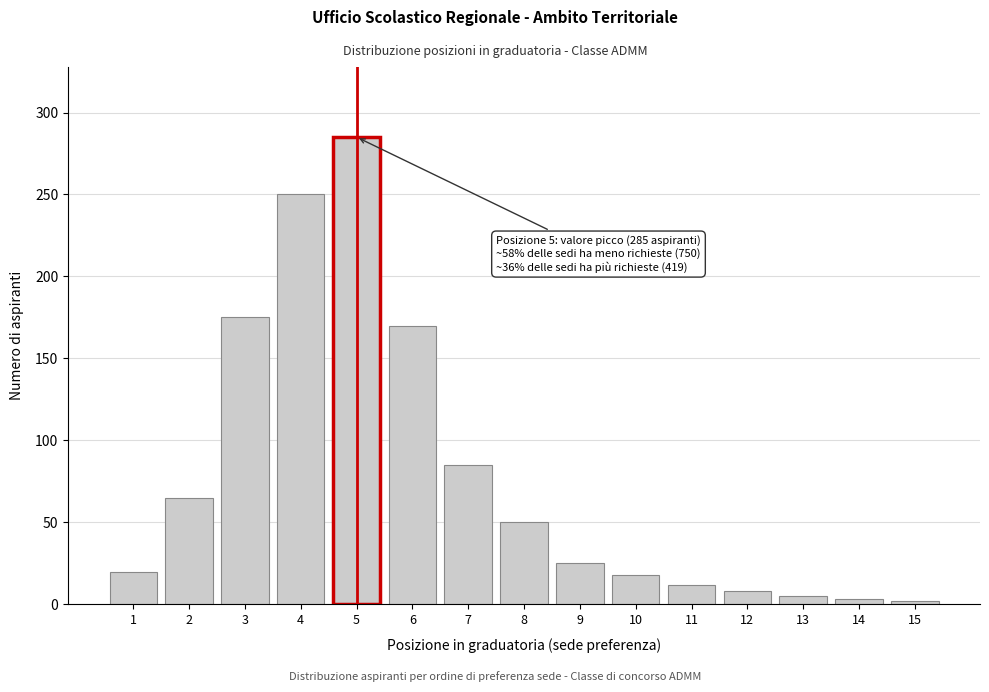

What is the change in value from 9 to 12?

-17